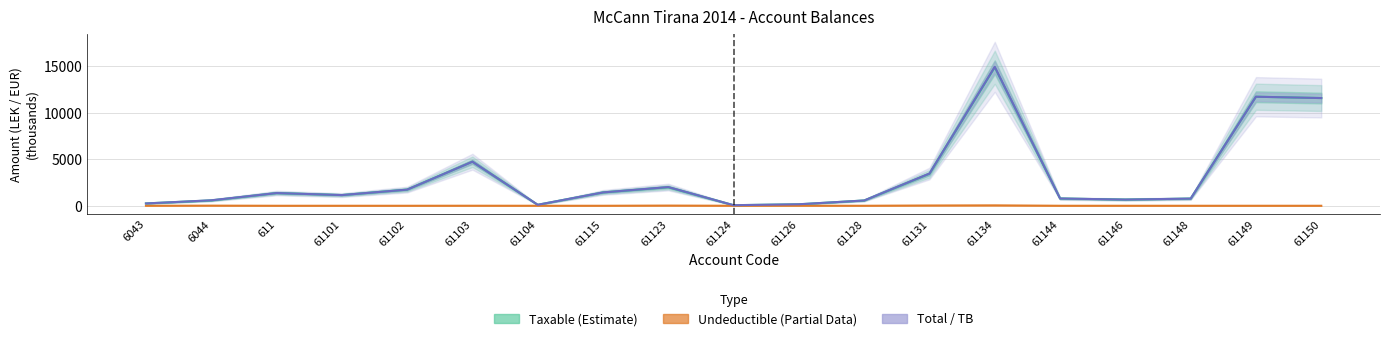

True or false: Undeductible (Partial Data) and Taxable (Estimate) intersect in this chart.

False